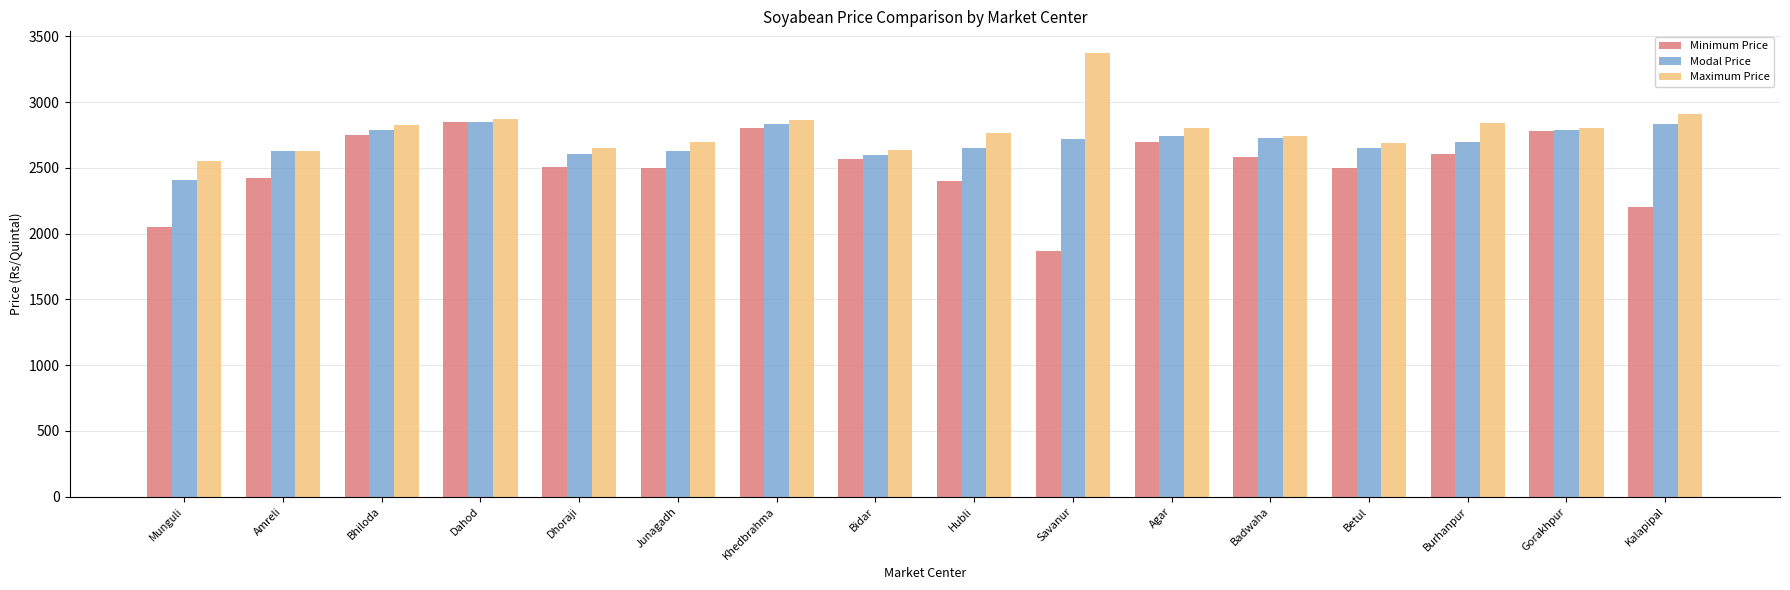

What is the maximum value shown in the chart?

3370